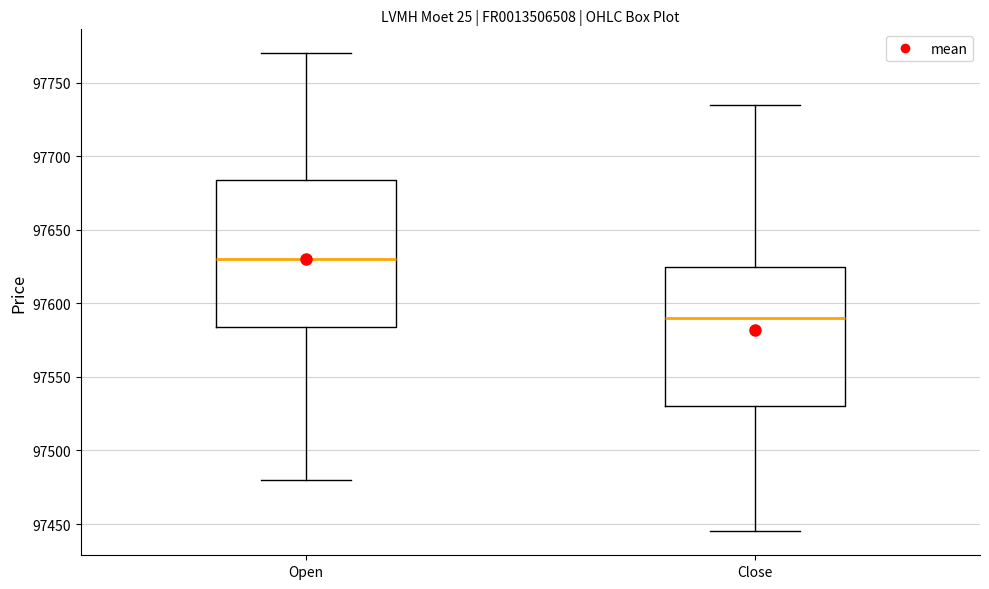

Reading left to right, transcribe this box plot: for each box, give where its median line is, the range the box spans, and where its two whiskers end, as read against the y-axis. The values are not printed on the chart, so give them approximately, as read against the axis.

Open: median 97630, box 97585 to 97685, whiskers 97480 to 97770
Close: median 97590, box 97530 to 97625, whiskers 97445 to 97735